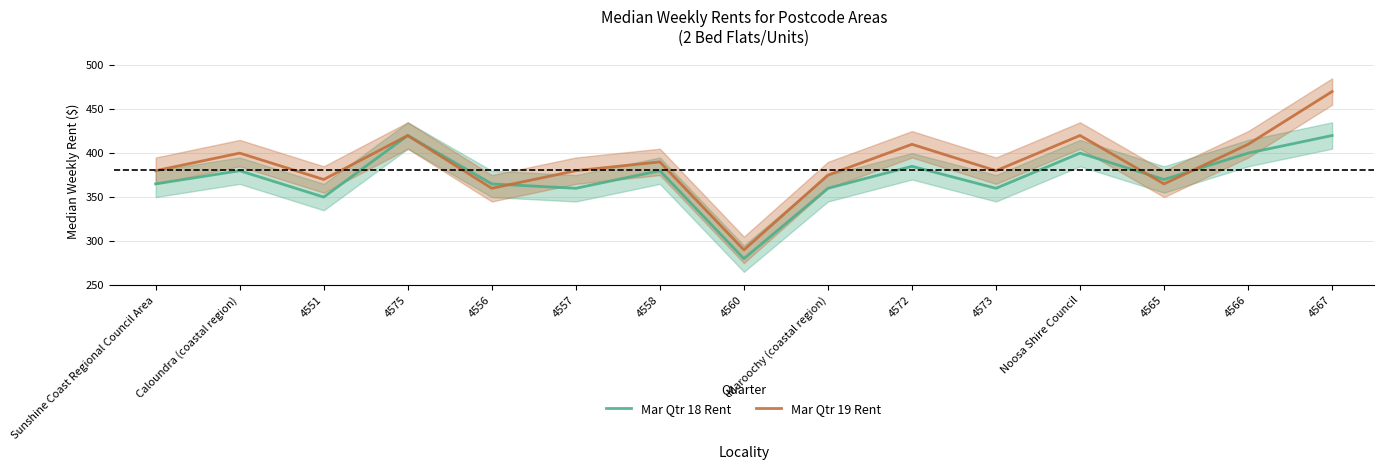

What is the lowest value of the Mar Qtr 18 Rent series?

280